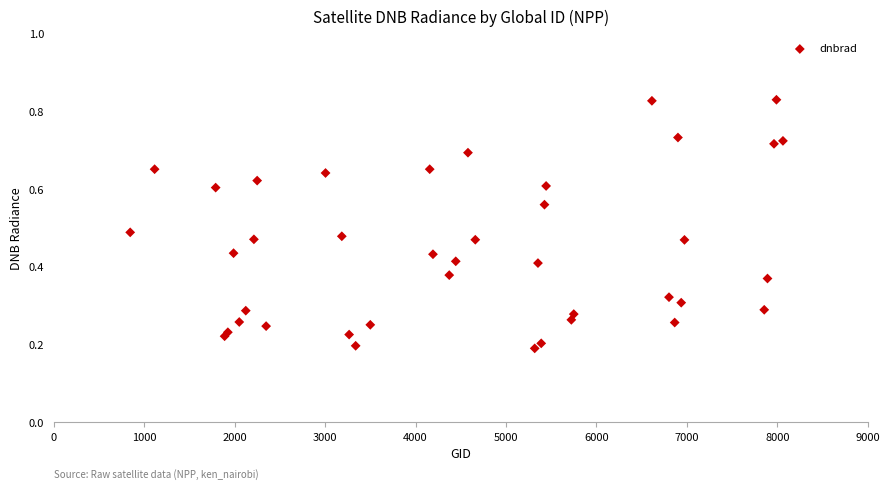

What is the range of X values (max minus min)?

7218.0